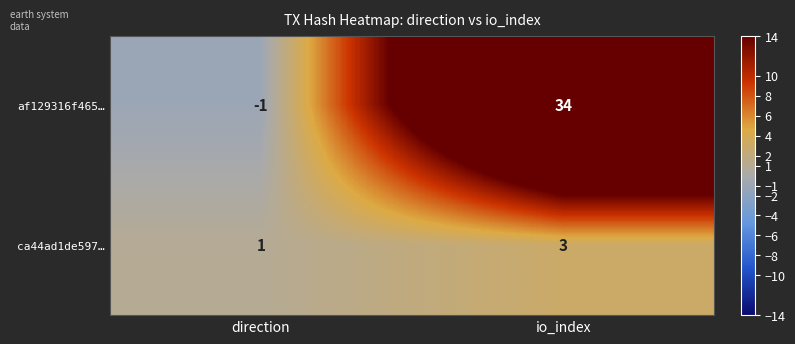

True or false: ca44ad1de597… has a value of 1 at io_index.

False